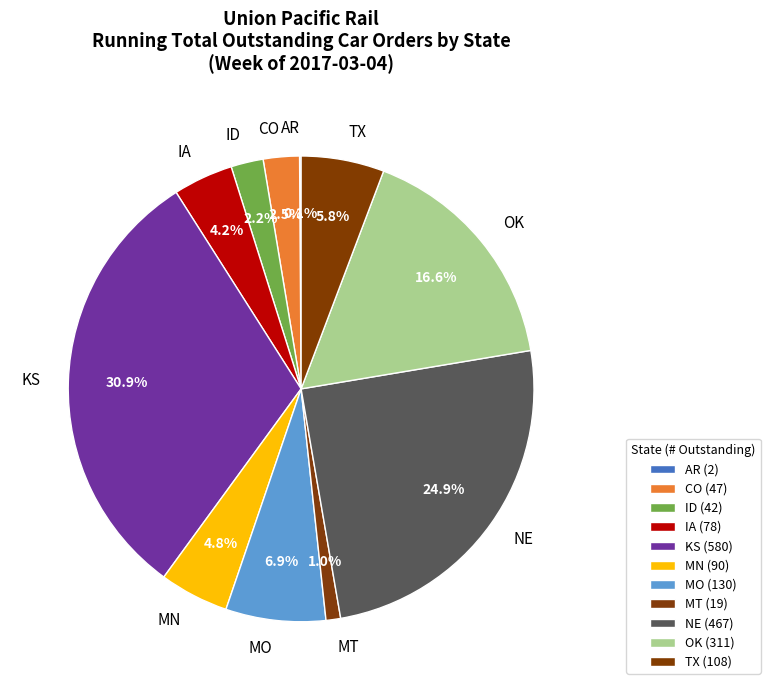

What is the total percentage of NE and IA?

29.1%